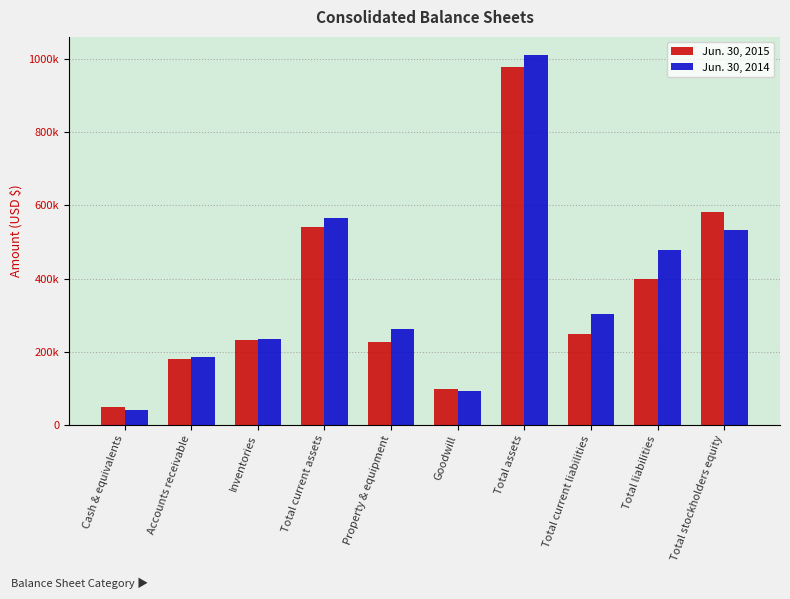

Are the bars grouped side by side (vs. stacked)?

Yes